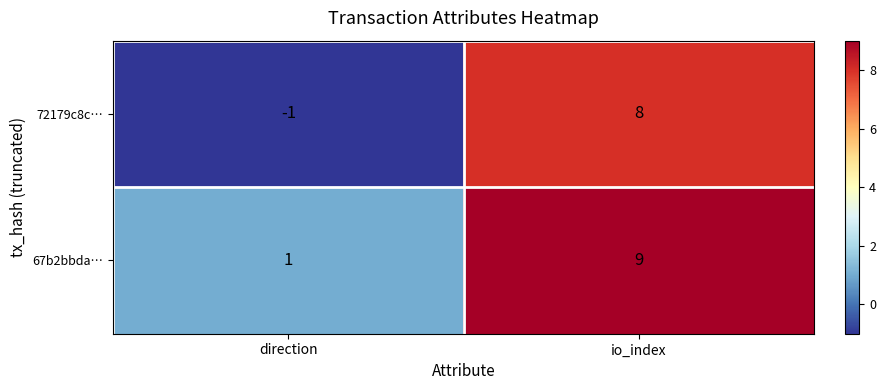

At which category is the sum across all series the highest?

io_index